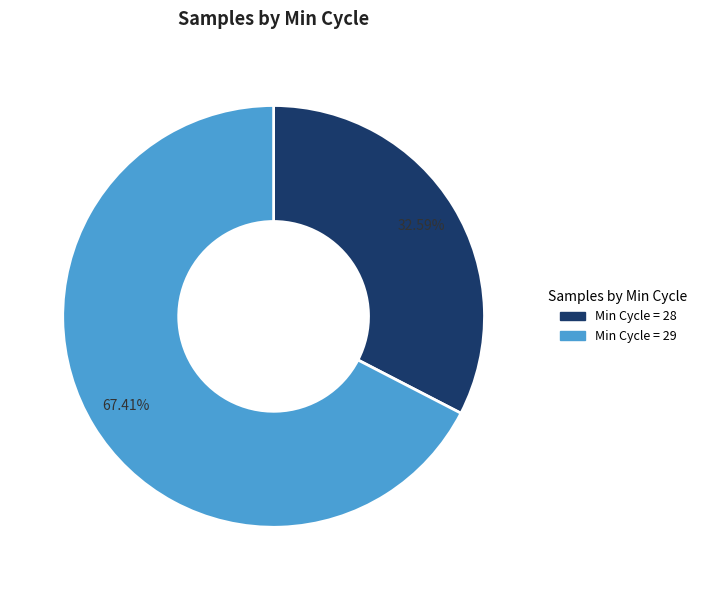

Is there a majority slice in this chart?

Yes